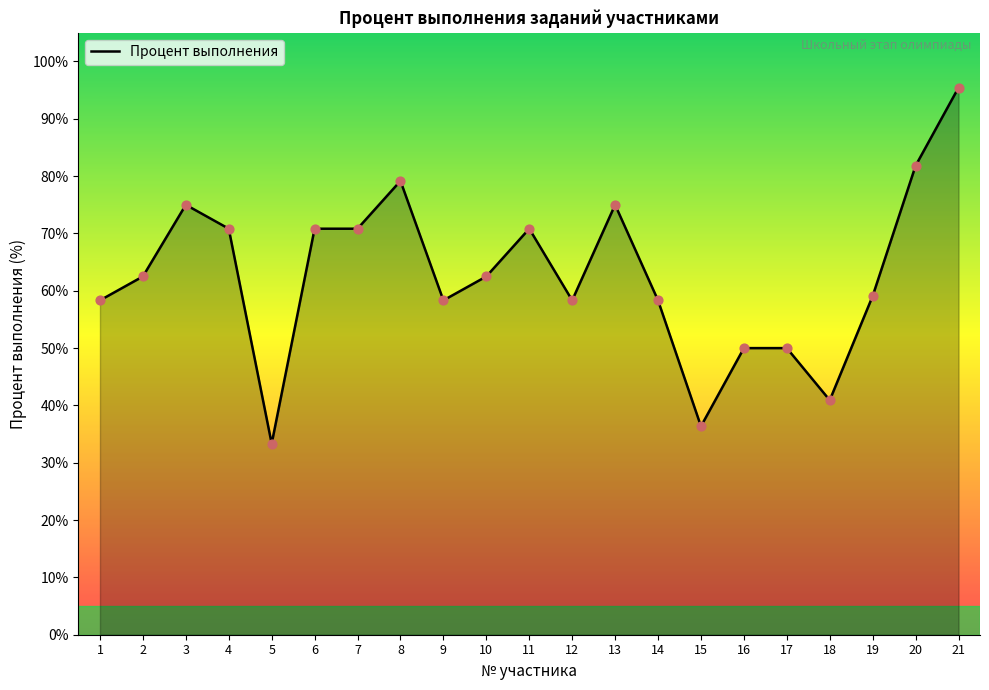

What is the change in value from 12 to 15?

-22.0